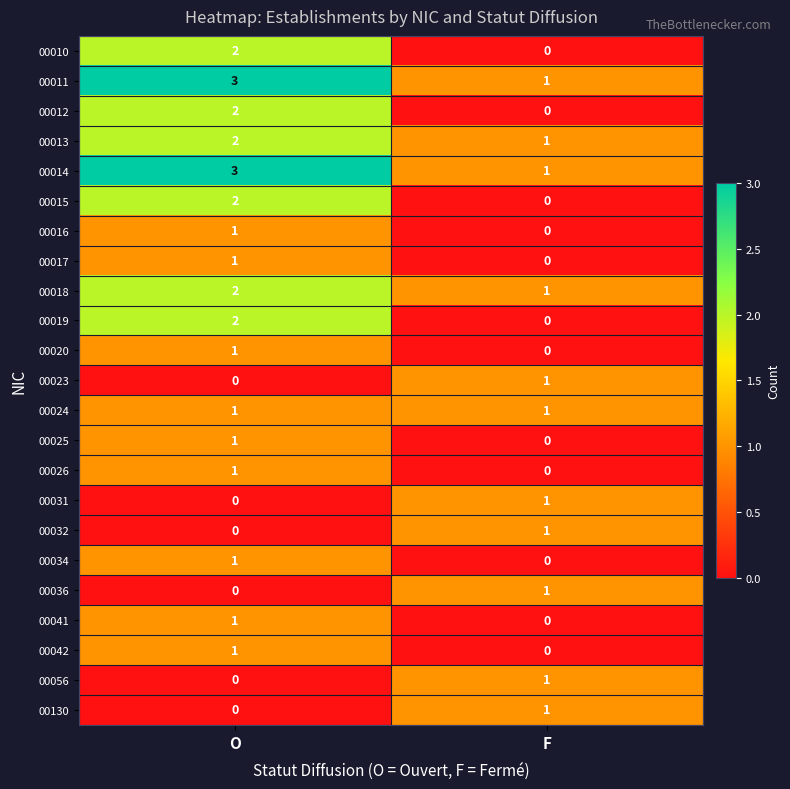

What is the total value across all series at O?

27